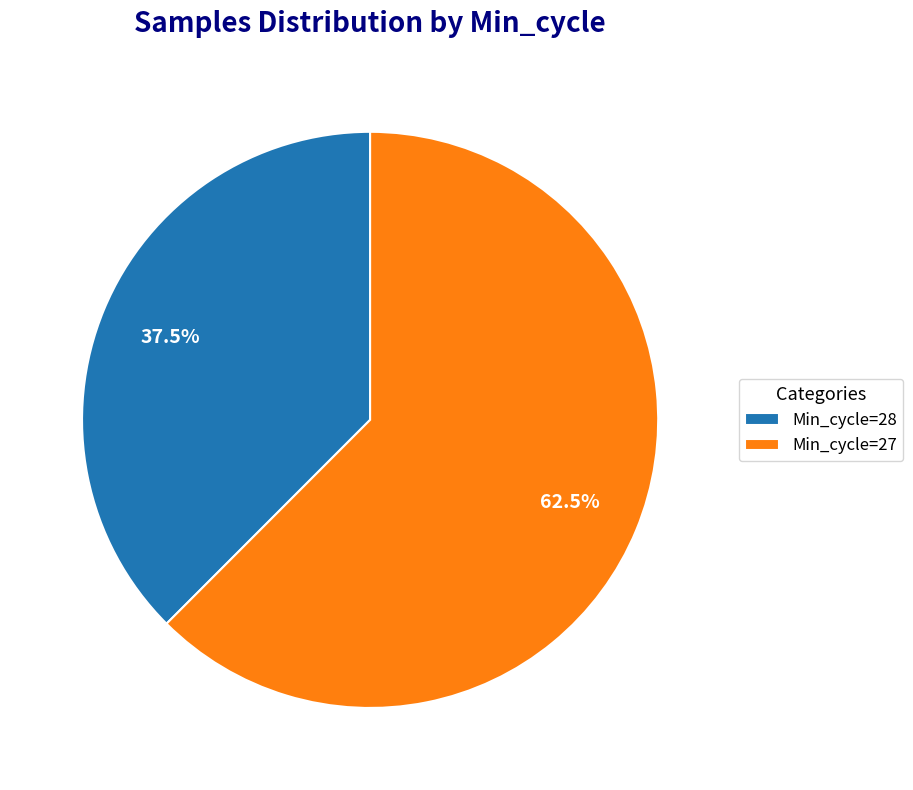

Which has a higher value, Min_cycle=28 or Min_cycle=27?

Min_cycle=27